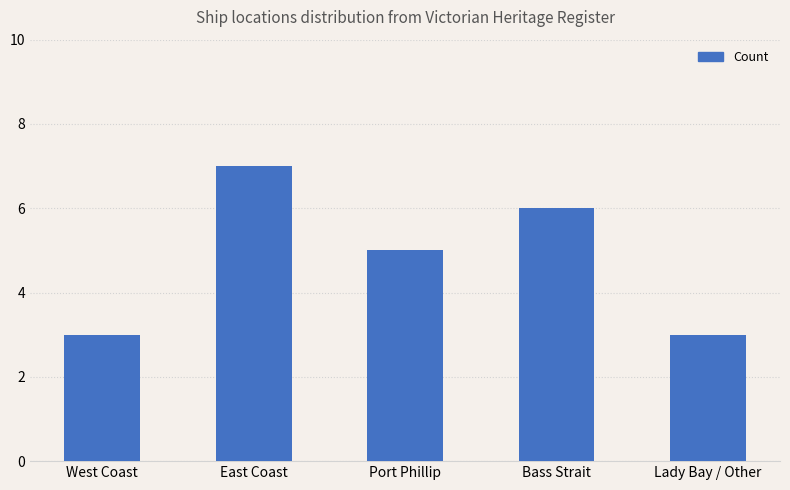

What is the difference between the values at Port Phillip and West Coast?

2